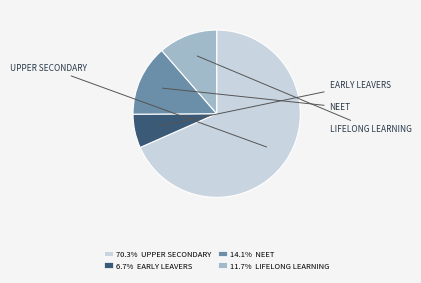

Which category has the smallest portion of the pie?

Early leavers from education and training (2018)